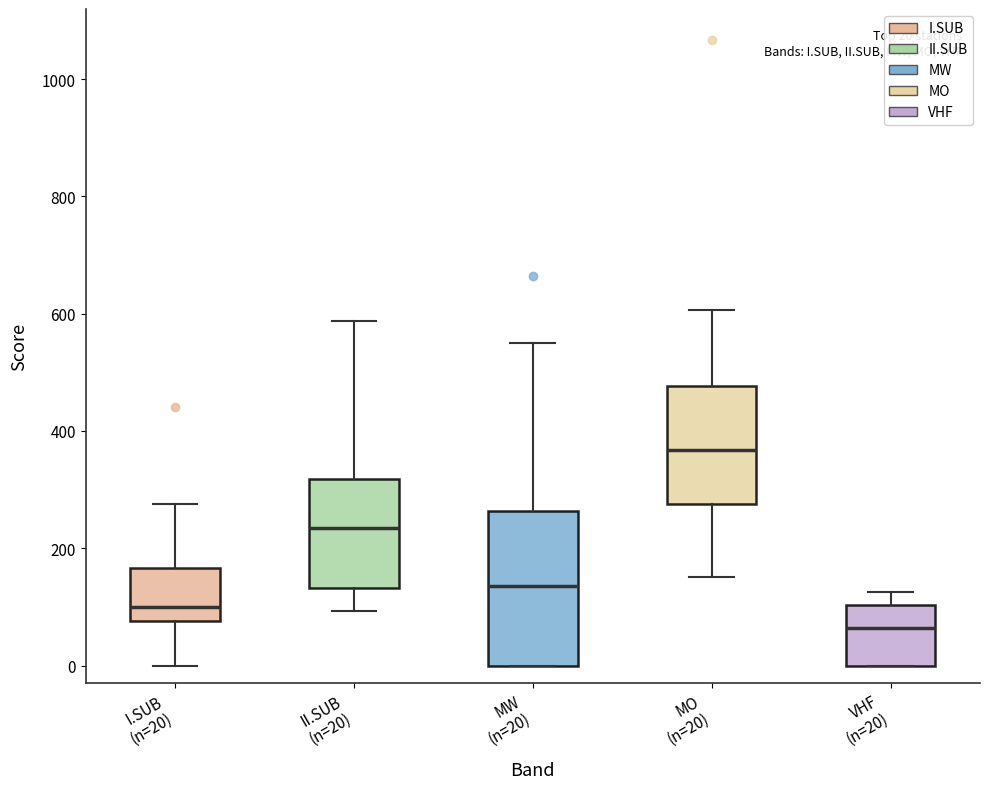

Comparing the boxes themselves (not the whiskers), which one is the tallest?

MW (n=20)